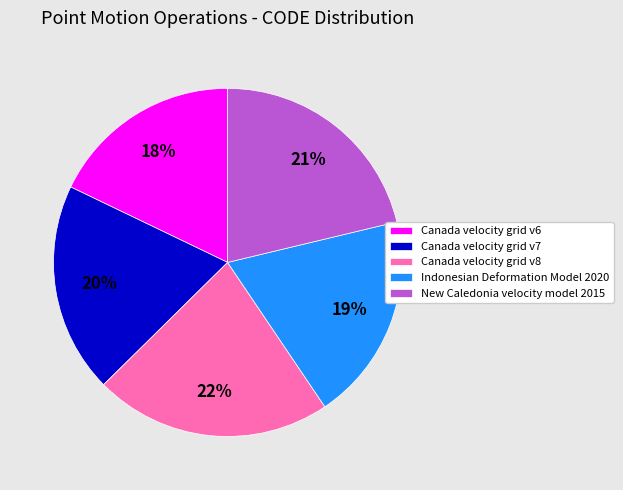

To the nearest percent, what portion does Canada velocity grid v6 represent?

18%